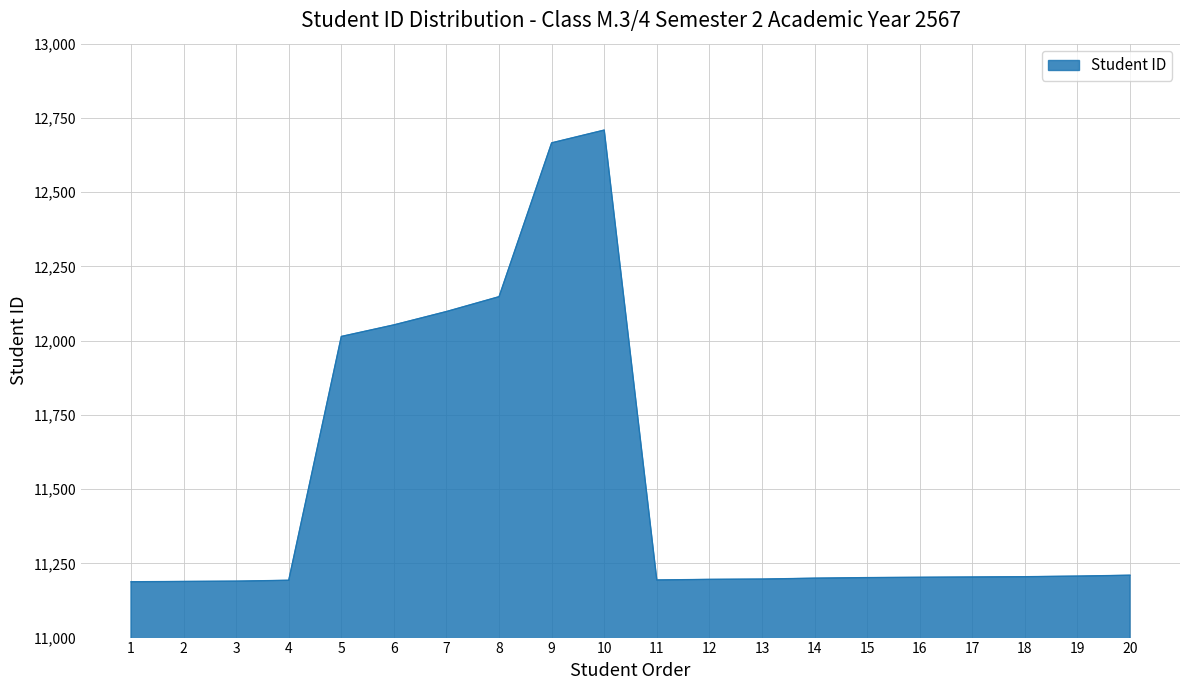

Which has a higher value, 7 or 9?

9